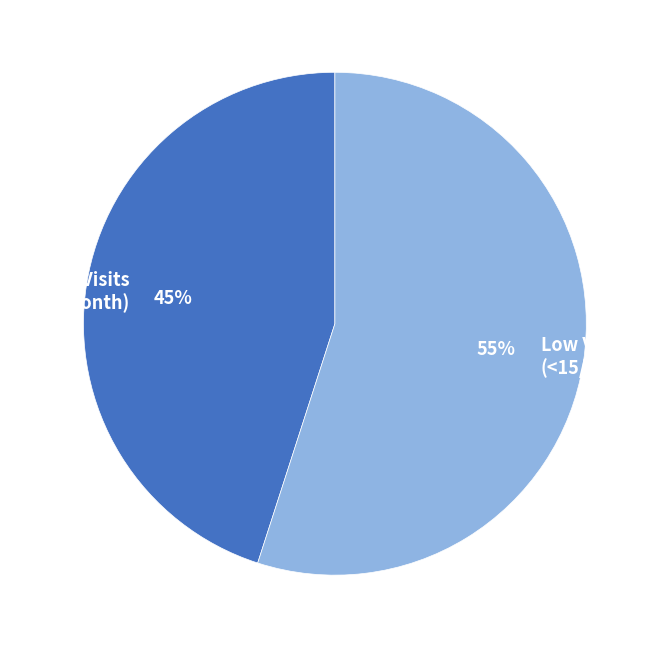

The High Visits (≥15/month) slice represents 35% of the pie. True or false?

False